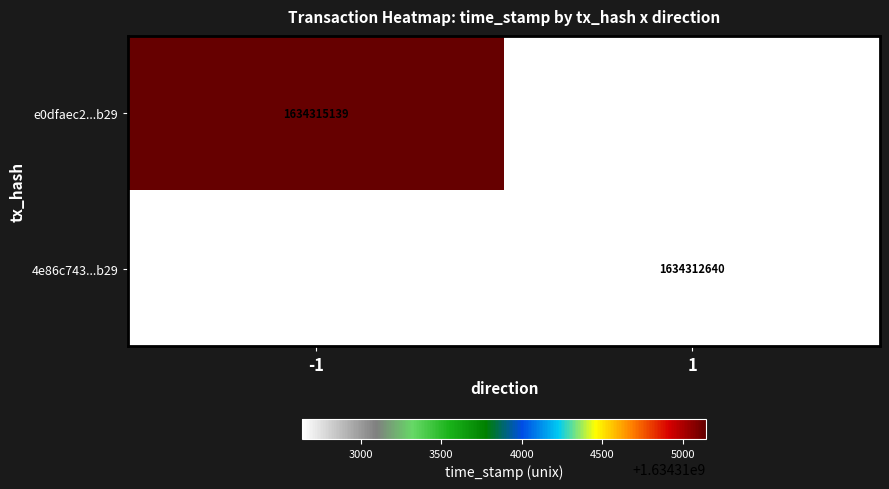

Is it true that 4e86c743...b29 equals 1050809191.9 at 1?

False